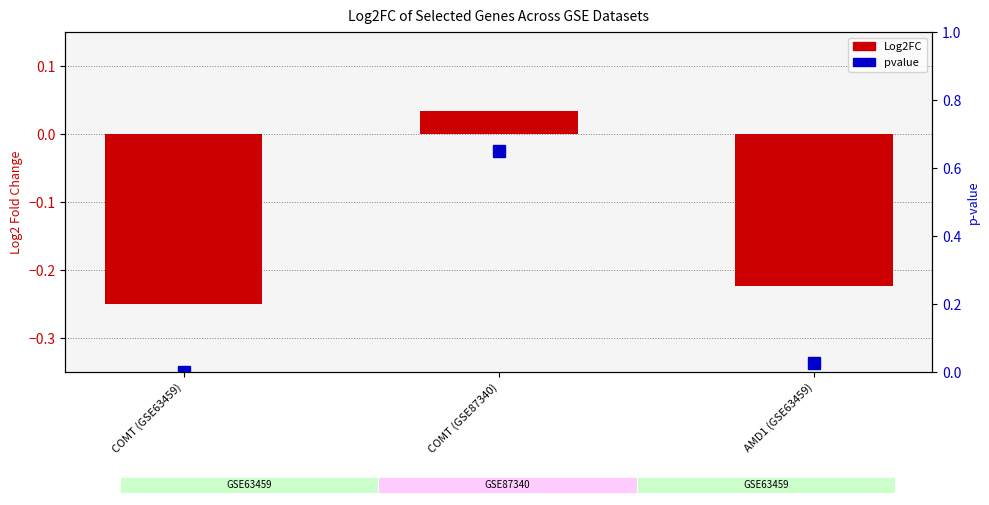

Is the value of pvalue at COMT (GSE87340) greater than the value of Log2FC at AMD1 (GSE63459)?

Yes